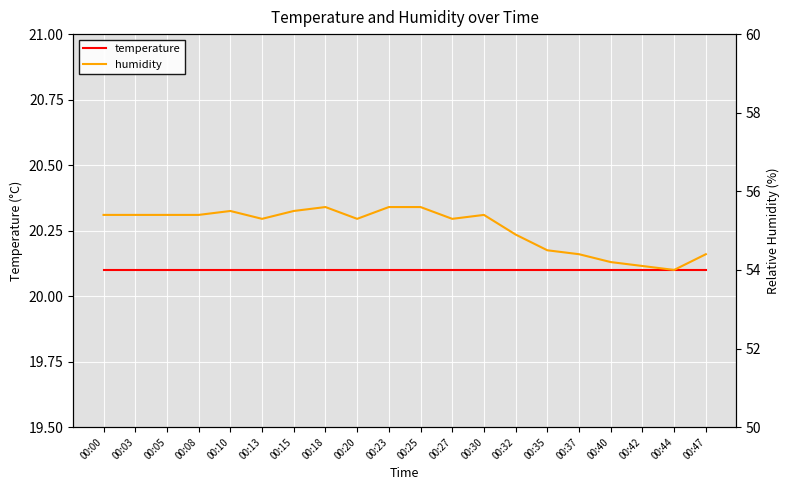

Which category has the lowest value in the humidity series?

00:44